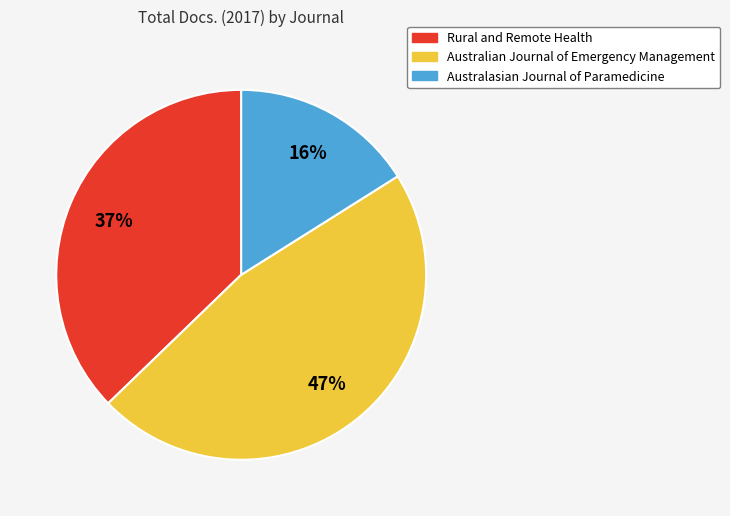

To the nearest percent, what is the average slice percentage?

33%